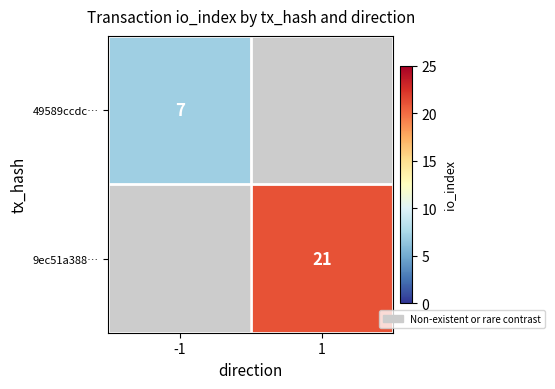

Rank the series by their average value, from lowest to highest.

49589ccdc…, 9ec51a388…